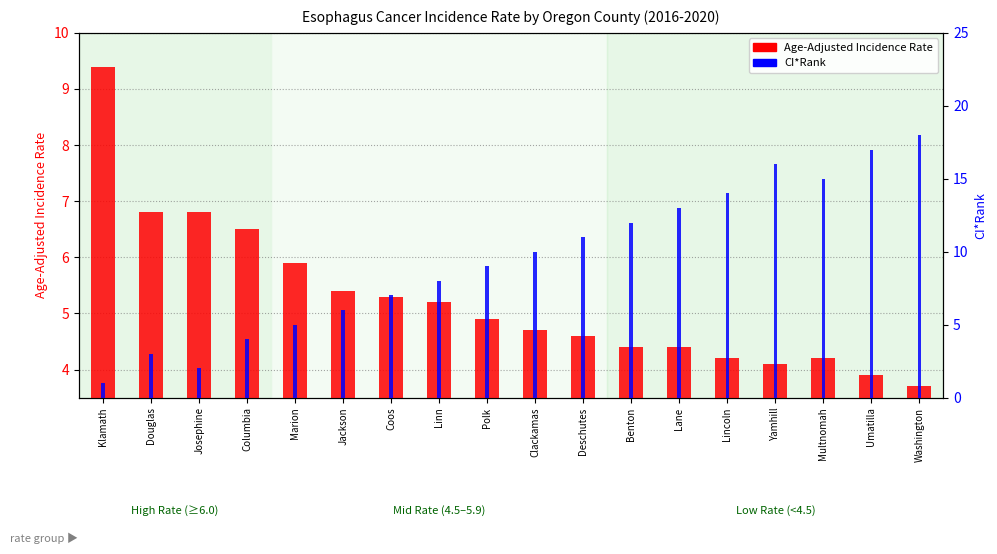

Which category has the lowest value in the Age-Adjusted Incidence Rate series?

Washington